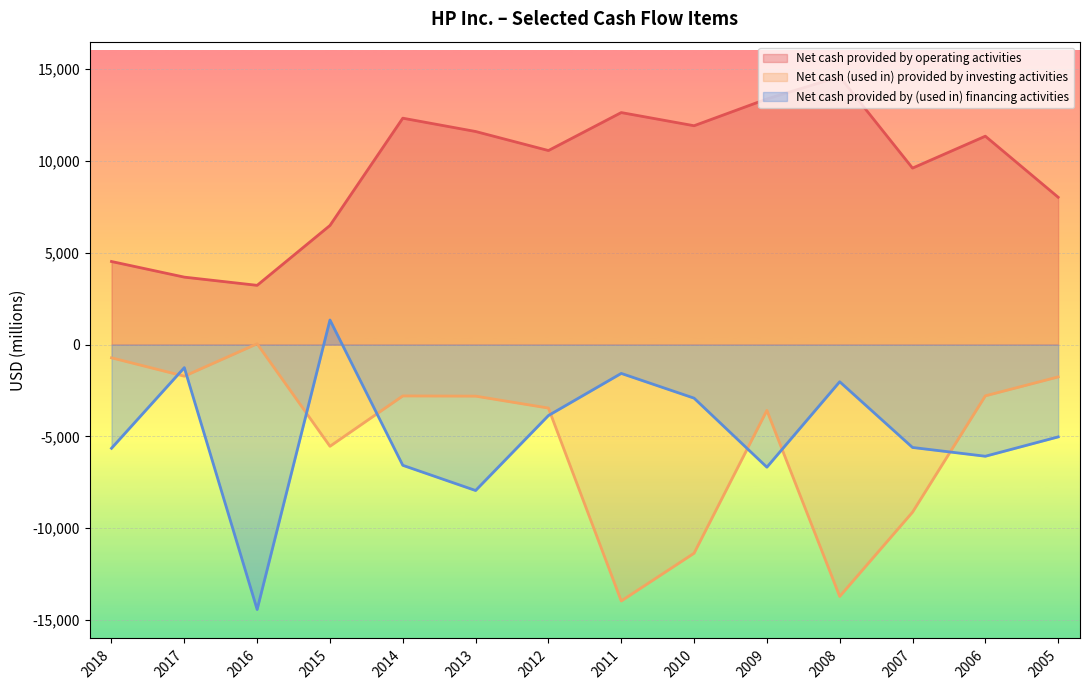

True or false: Net cash (used in) provided by investing activities and Net cash provided by operating activities cross at least once.

False